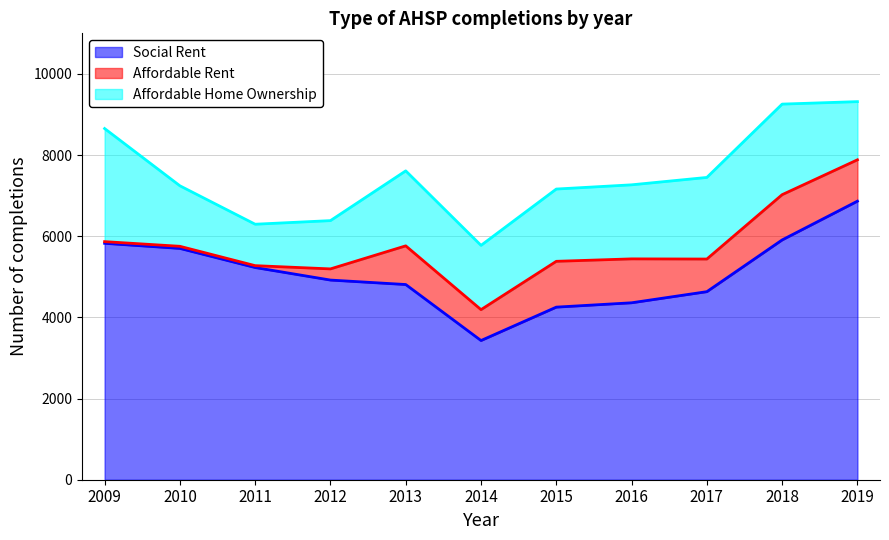

True or false: Affordable Rent and Social Rent intersect in this chart.

False